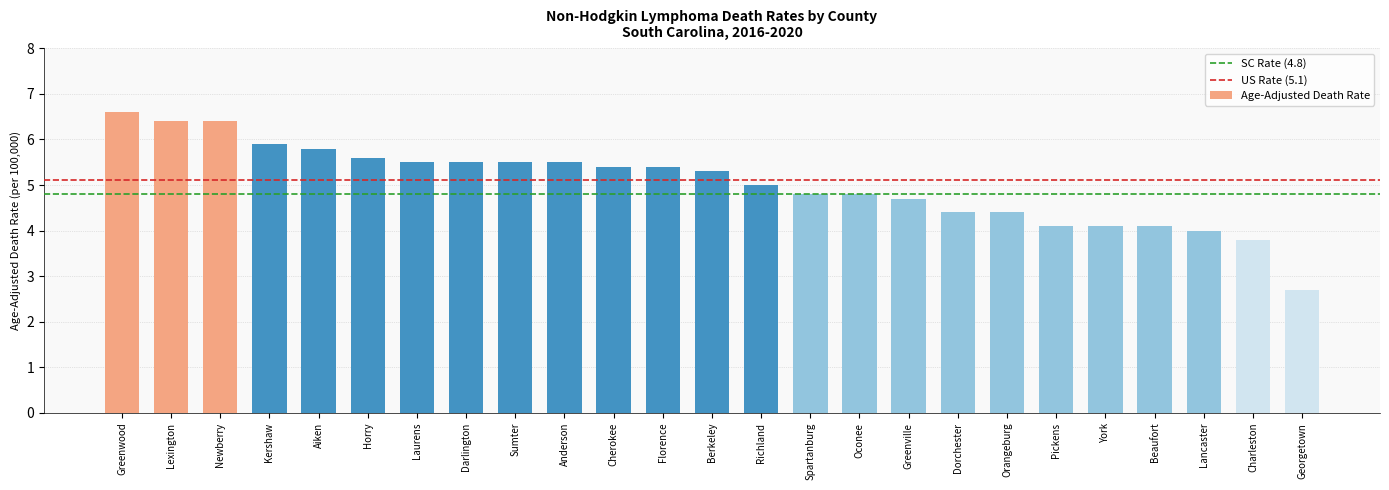

Reading left to right, list all the values displayed in this chart.

Greenwood=6.6	Lexington=6.4	Newberry=6.4	Kershaw=5.9	Aiken=5.8	Horry=5.6	Laurens=5.5	Darlington=5.5	Sumter=5.5	Anderson=5.5	Cherokee=5.4	Florence=5.4	Berkeley=5.3	Richland=5.0	Spartanburg=4.8	Oconee=4.8	Greenville=4.7	Dorchester=4.4	Orangeburg=4.4	Pickens=4.1	York=4.1	Beaufort=4.1	Lancaster=4.0	Charleston=3.8	Georgetown=2.7